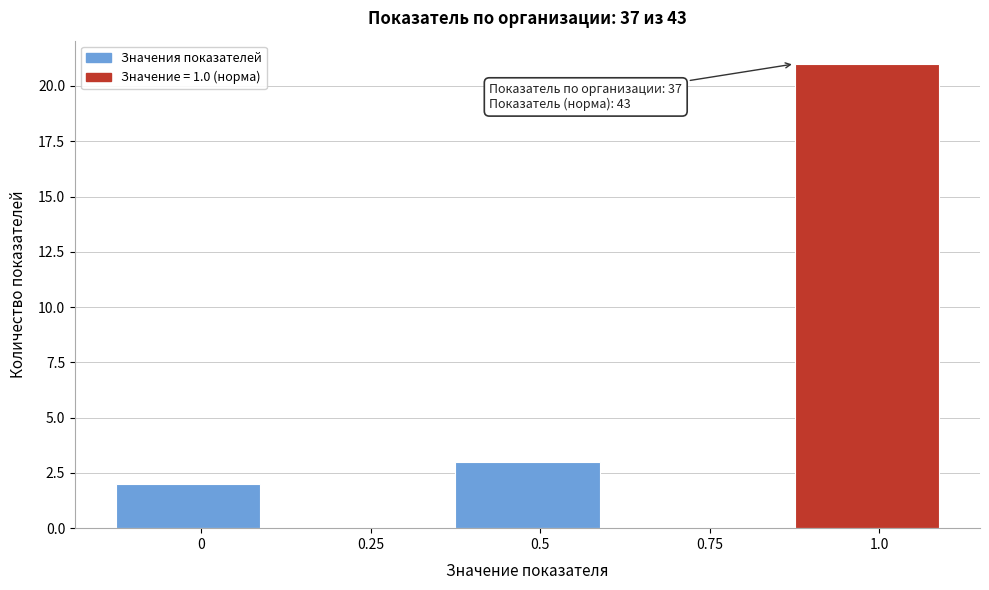

Reading left to right, transcribe all the data shown in this chart.

0=2	0.25=0	0.5=3	0.75=0	1.0=21